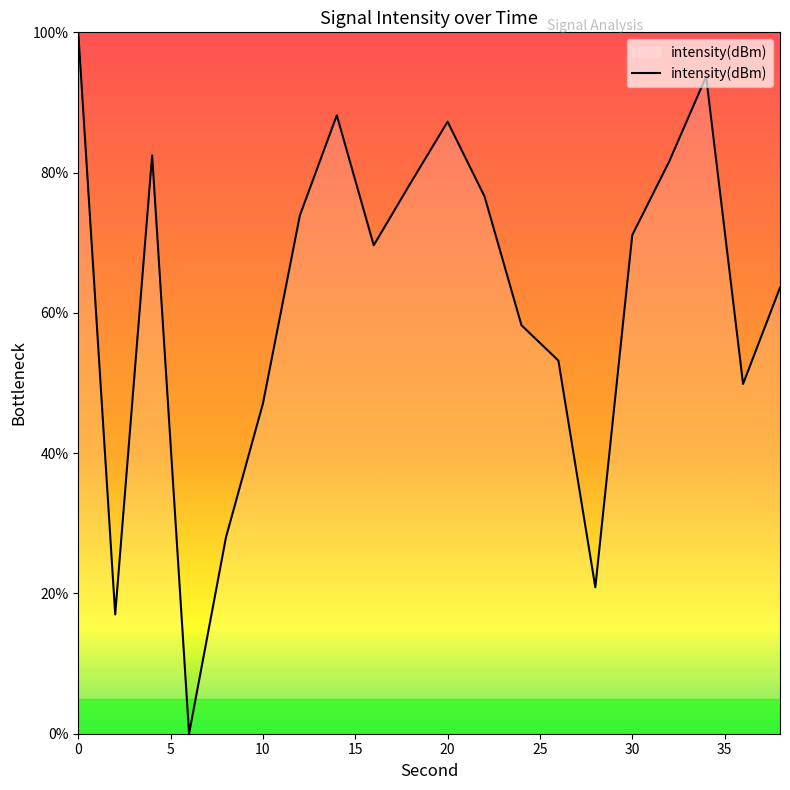

What is the greatest value displayed?

100.0